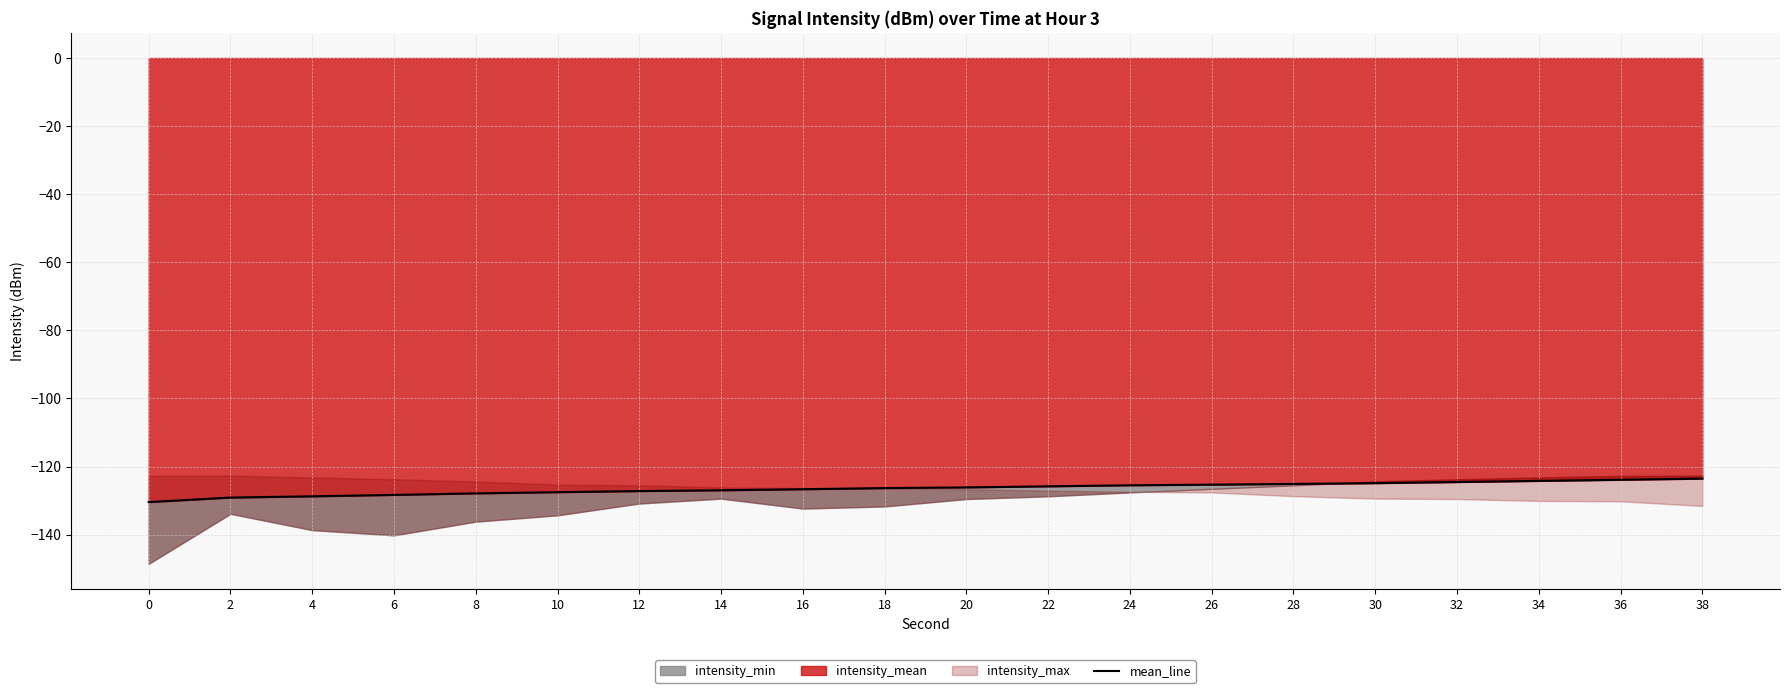

Which category has the highest value across all series?

38